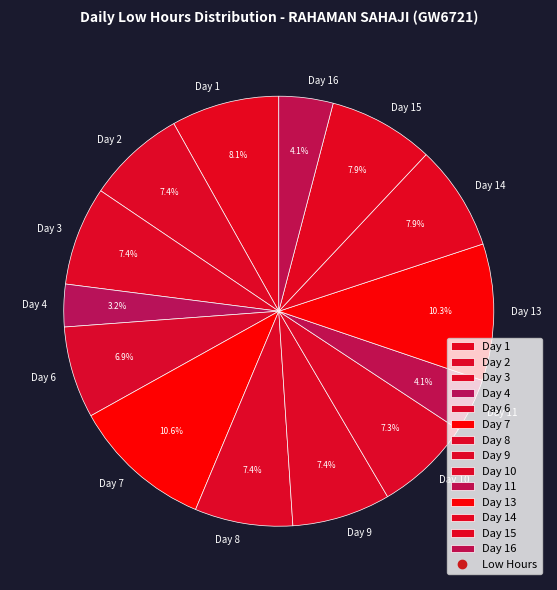

Is the sum of Day 9 and Day 14 greater than half?

No